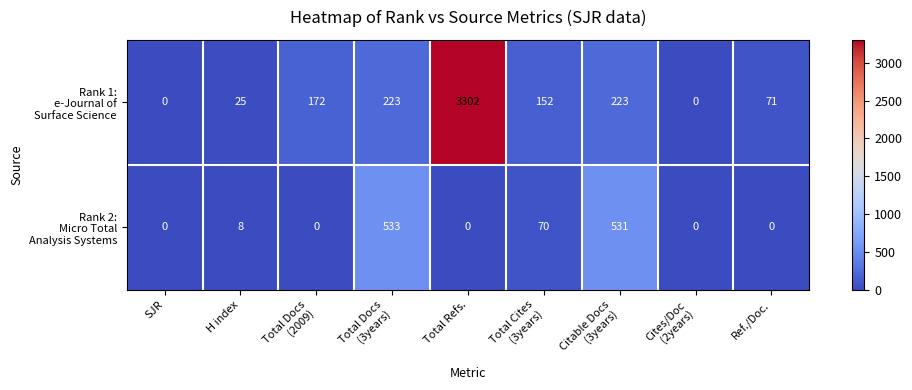

At which category does the chart reach its peak across all series?

Total Refs.